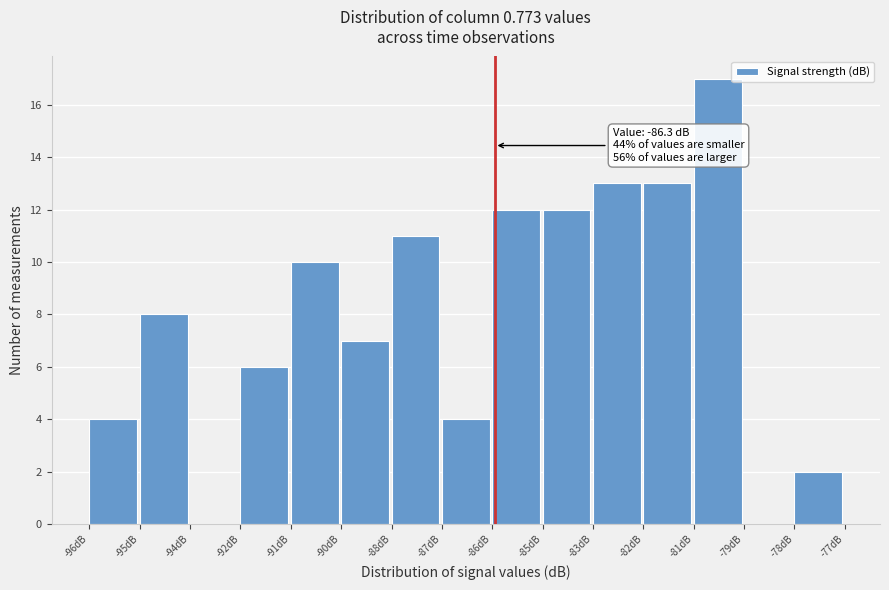

Reading left to right, list all the values displayed in this chart.

-96dB=4	-95dB=8	-94dB=0	-92dB=6	-91dB=10	-90dB=7	-88dB=11	-87dB=4	-86dB=12	-85dB=12	-83dB=13	-82dB=13	-81dB=17	-79dB=0	-78dB=2